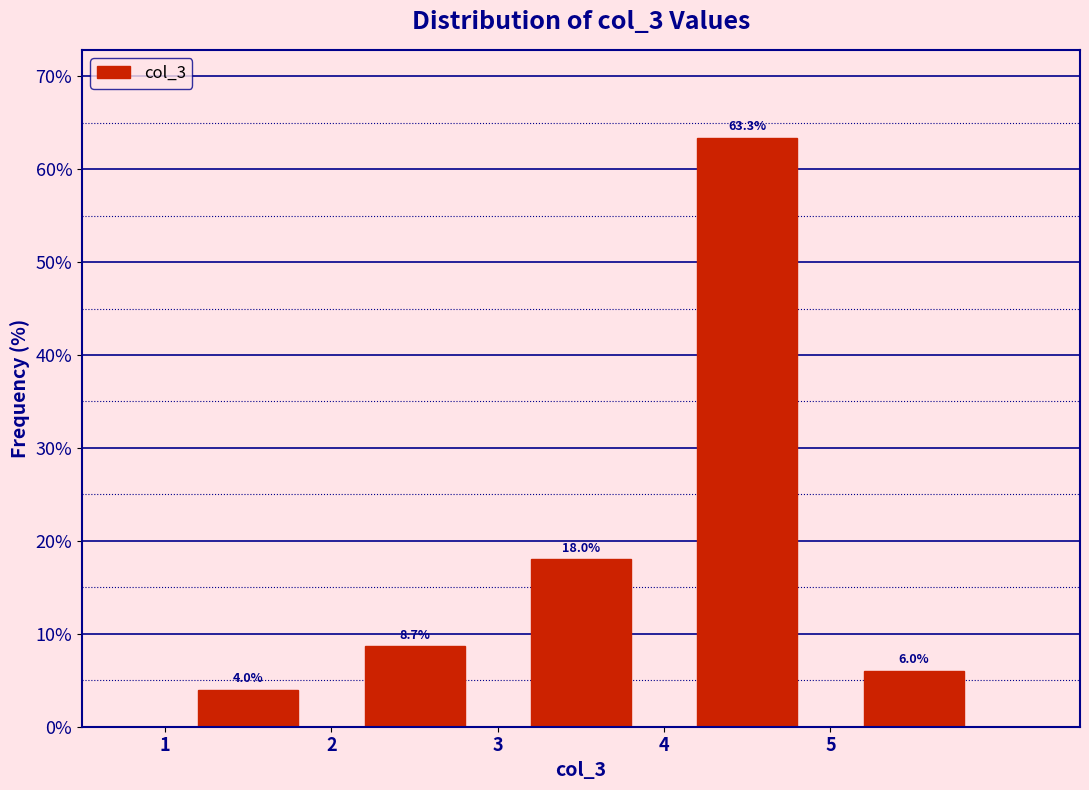

How tall is the bar that spans 2 to 3 on the x-axis?

8.7